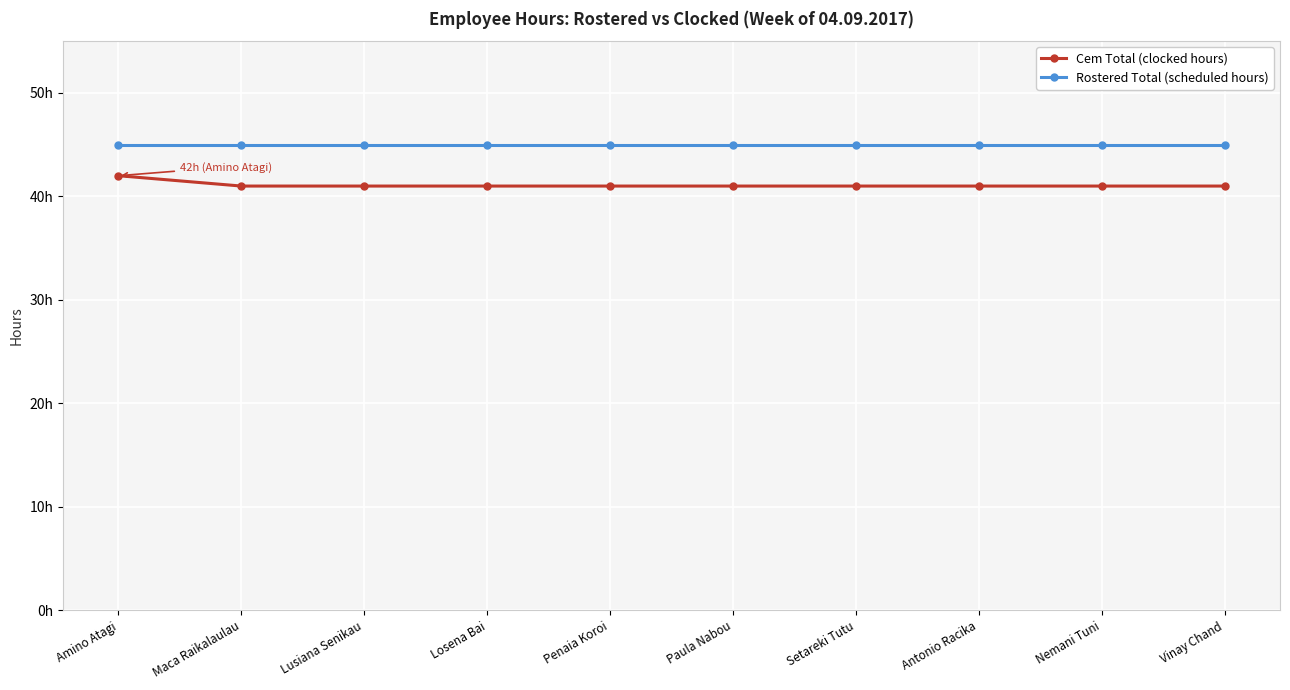

Does the chart have visible grid lines?

Yes